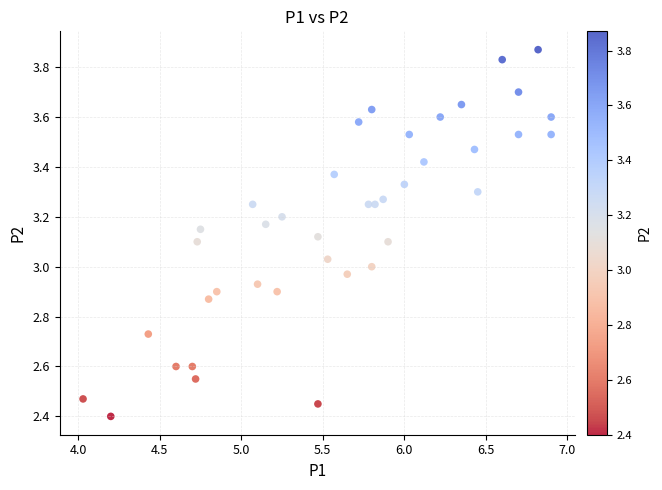

What is the range of Y values (max minus min)?

1.5